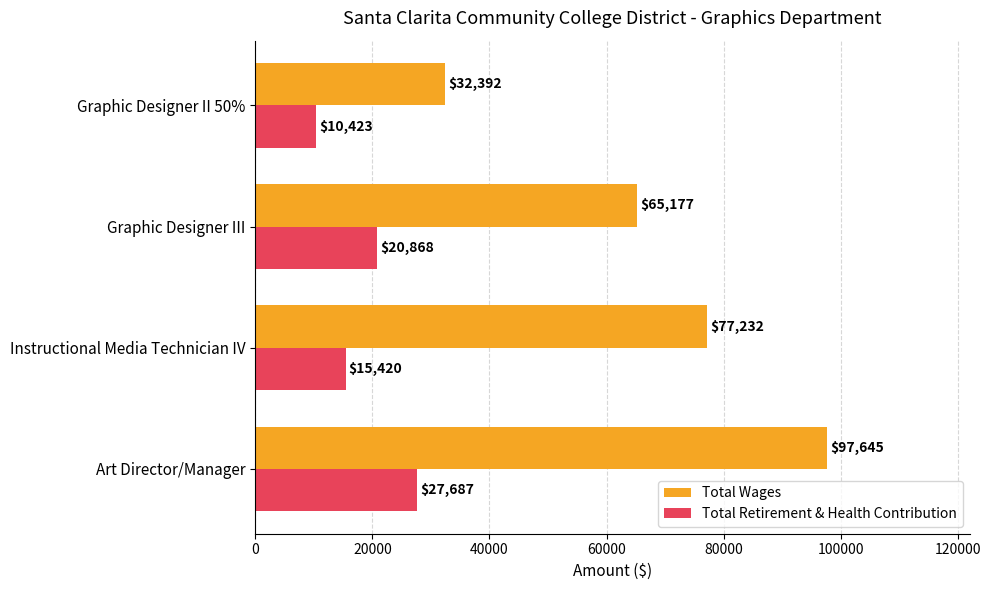

True or false: Total Wages has a value of 65177 at Graphic Designer III.

True